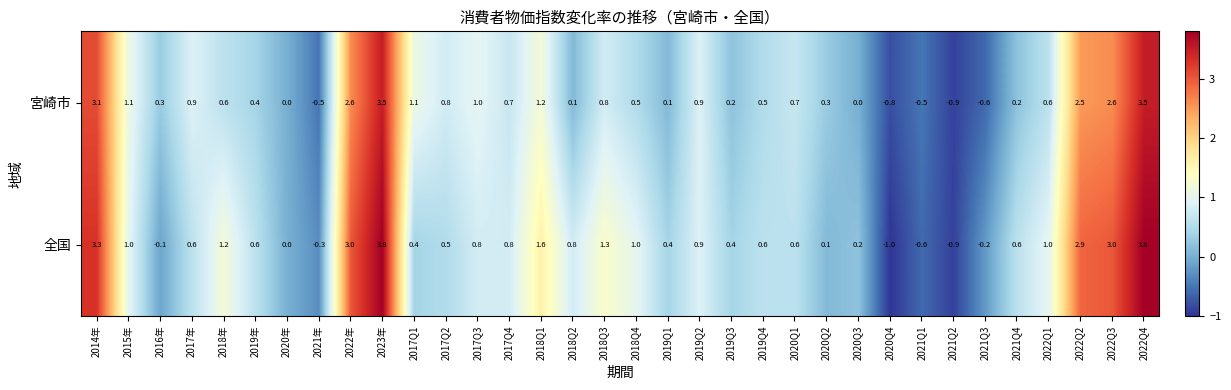

Which series has the widest spread of values?

全国